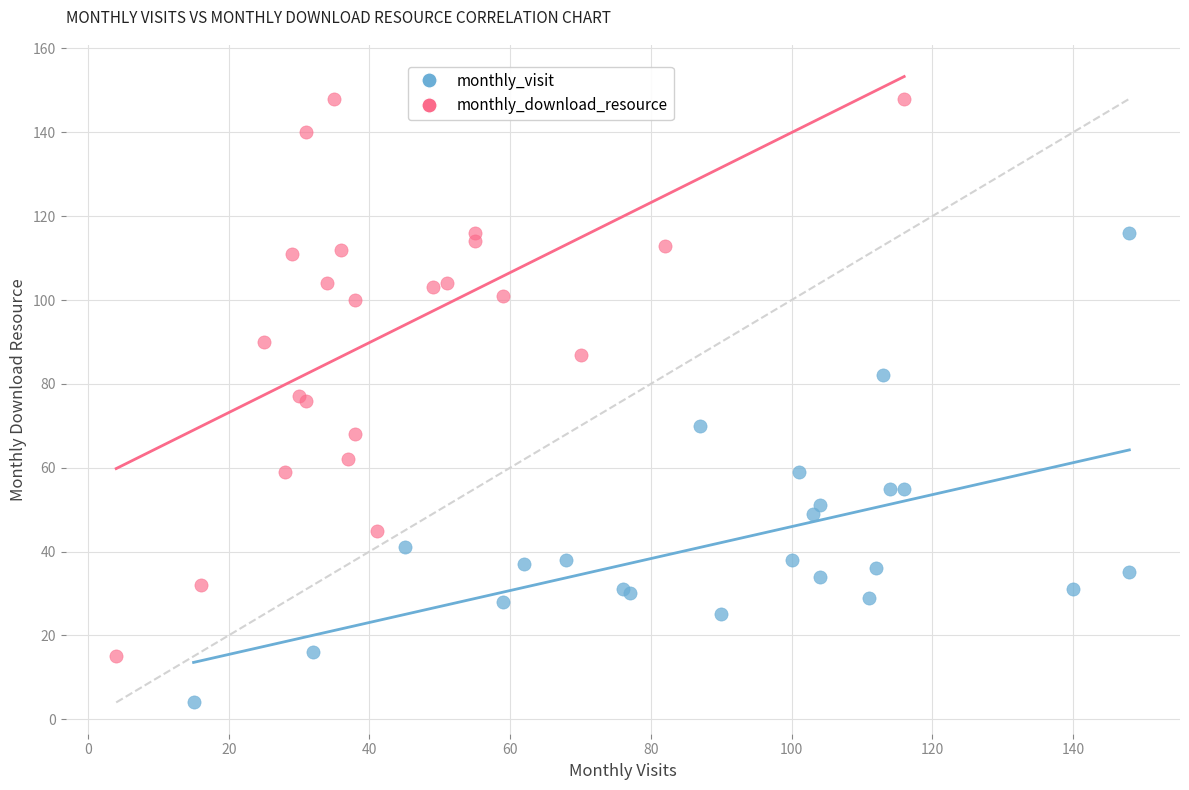

What are all the series names shown in the legend?

monthly_visit, monthly_download_resource